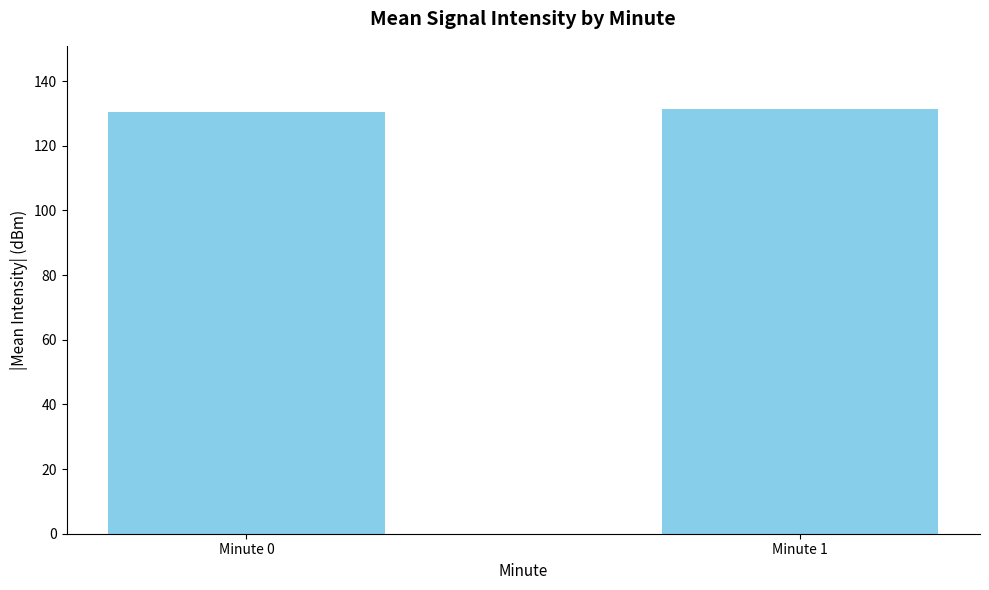

The chart shows a value of 130.3 at Minute 0. True or false?

True